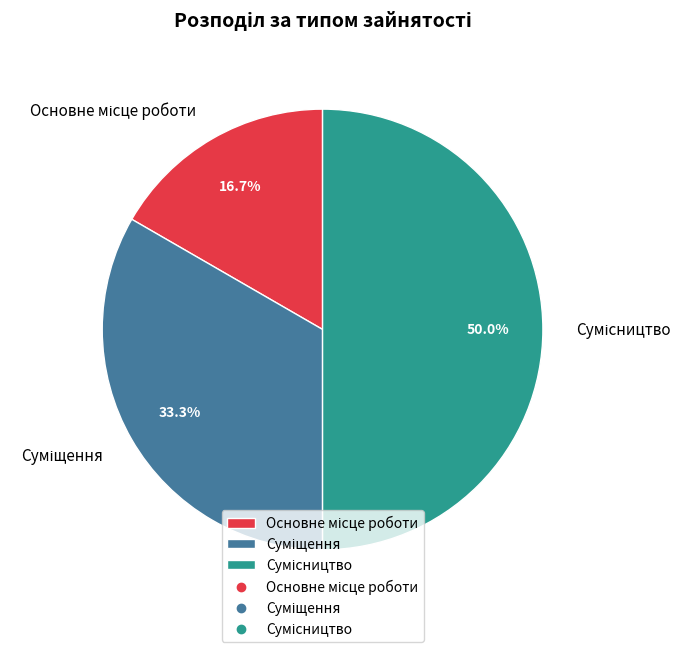

Combined, do Основне місце роботи and Сумісництво account for over 50%?

Yes